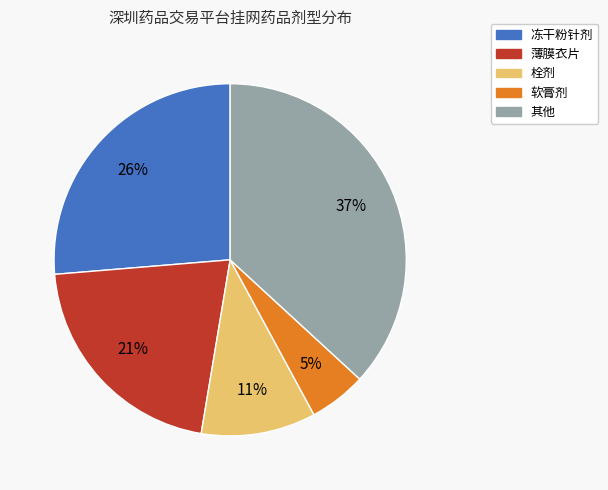

To the nearest percent, what is the difference between the largest and smallest slice percentages?

32%